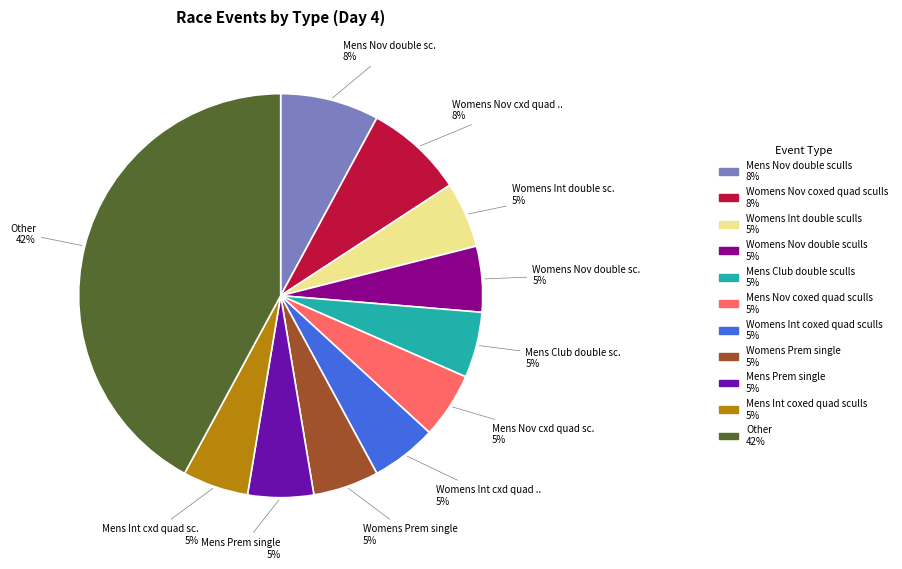

Count the number of slices in the pie.

11